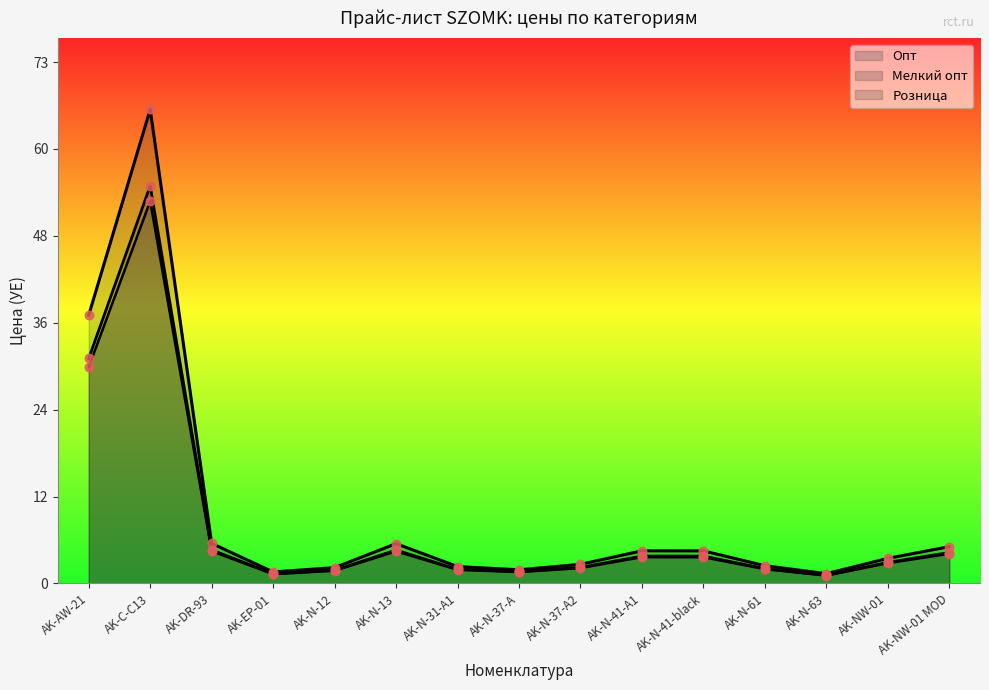

What are all the series names shown in the legend?

Розница, Опт, Мелкий опт